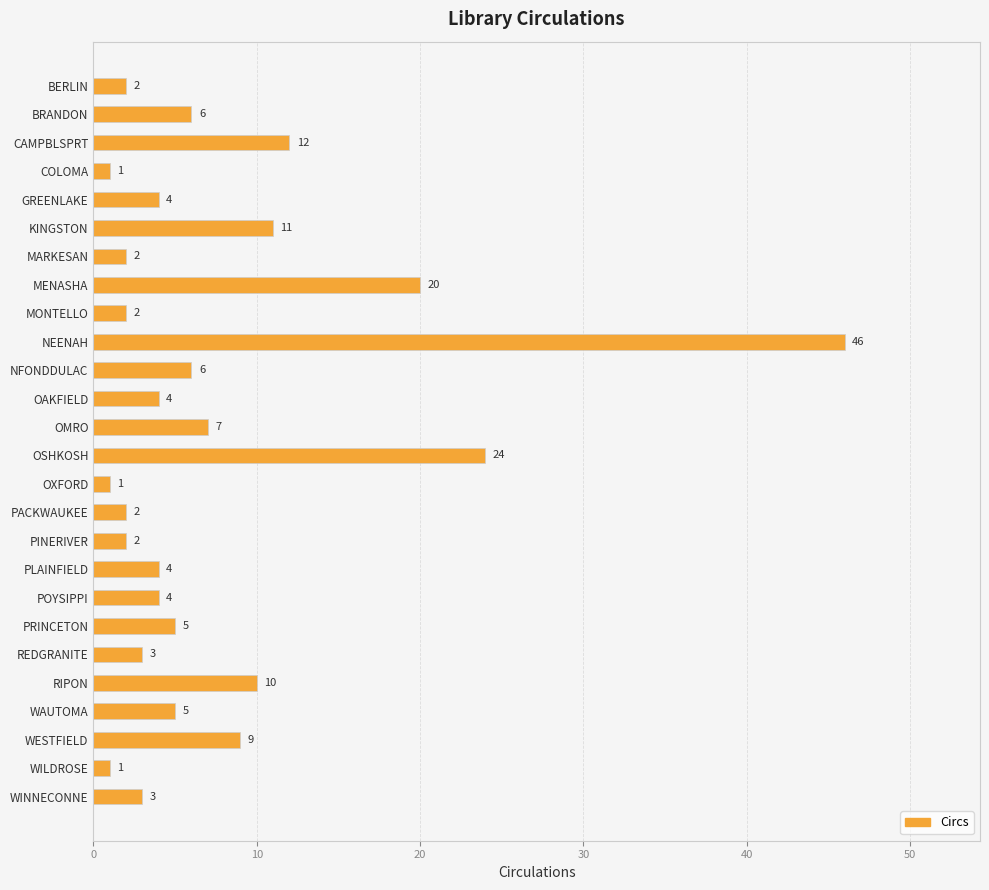

What is the difference between the maximum and minimum values?

45